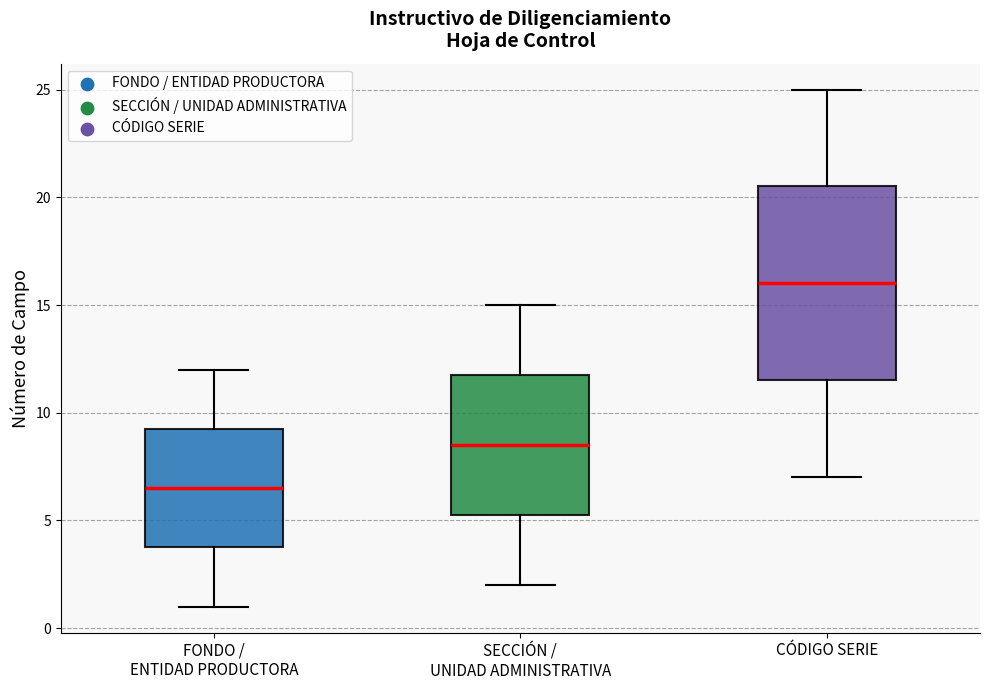

Reading left to right, read every box against the y-axis: the position of its median line, the range the box covers, and the ends of its whiskers. The values are not printed on the chart, so give them approximately, as read against the axis.

FONDO / ENTIDAD PRODUCTORA: median 6.5, box 4.0 to 9.5, whiskers 1.0 to 12.0
SECCIÓN / UNIDAD ADMINISTRATIVA: median 8.5, box 5.5 to 12.0, whiskers 2.0 to 15.0
CÓDIGO SERIE: median 16.0, box 11.5 to 20.5, whiskers 7.0 to 25.0